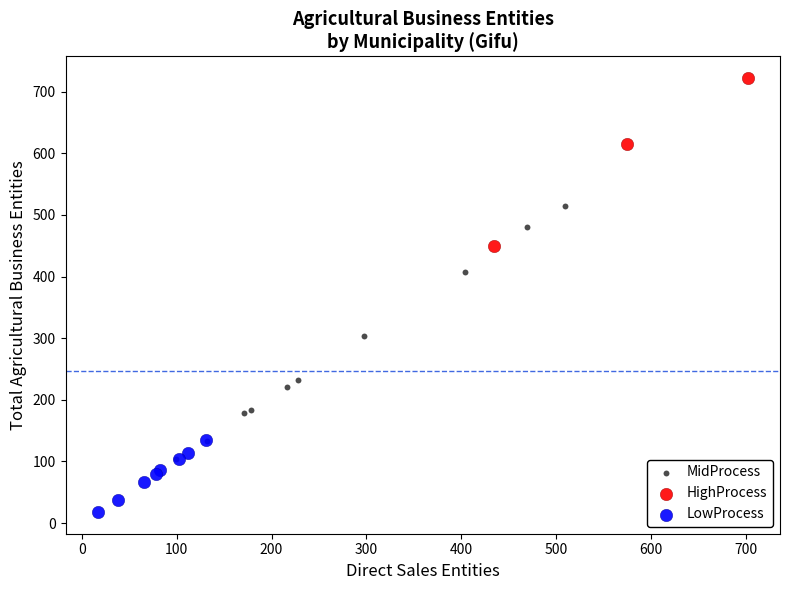

Which series contains the lowest Y value?

LowProcess